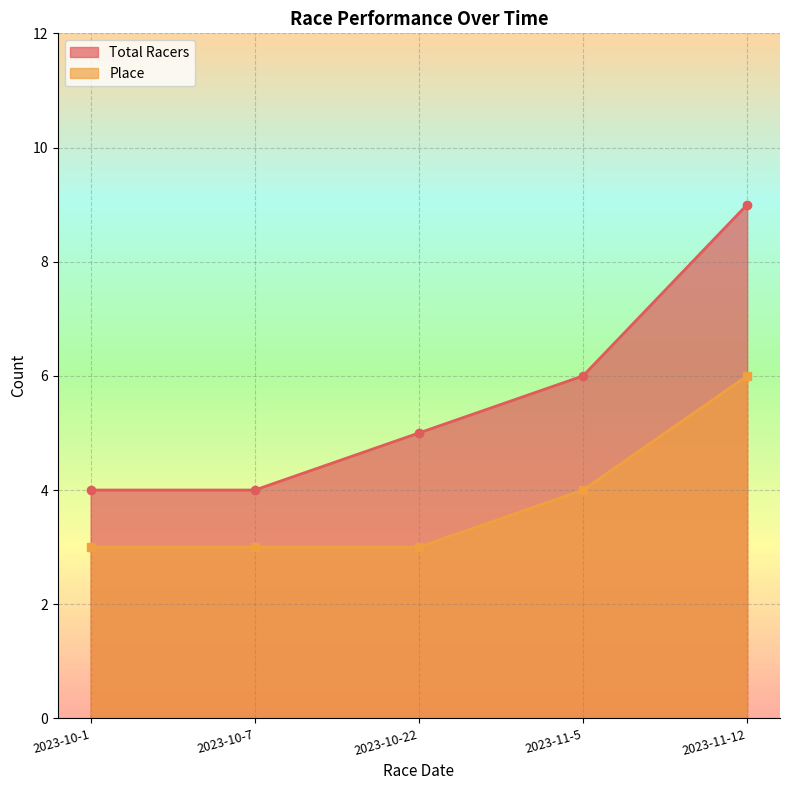

The value of Place at 2023-11-12 is 6. True or false?

True